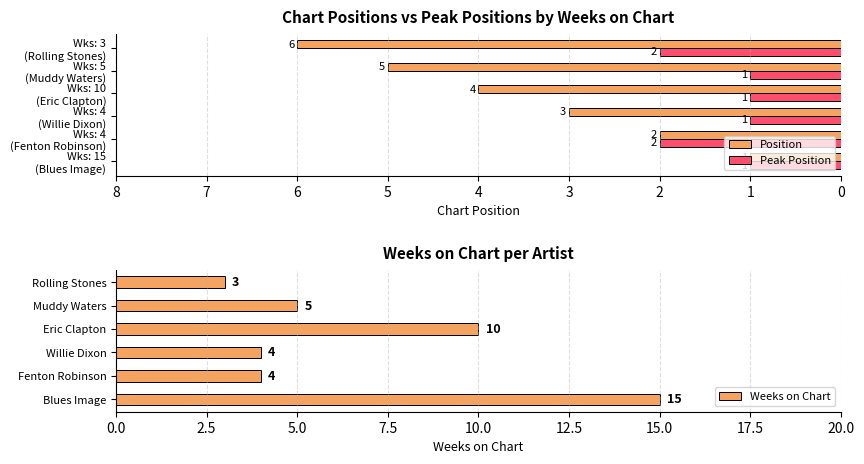

Where does the Position series first go above 4?

4